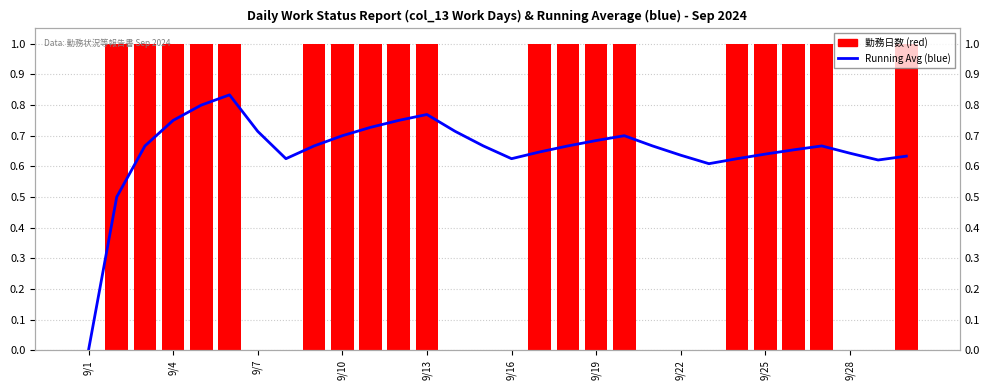

Which series changed the most between 9/22 and 9/25?

勤務日数